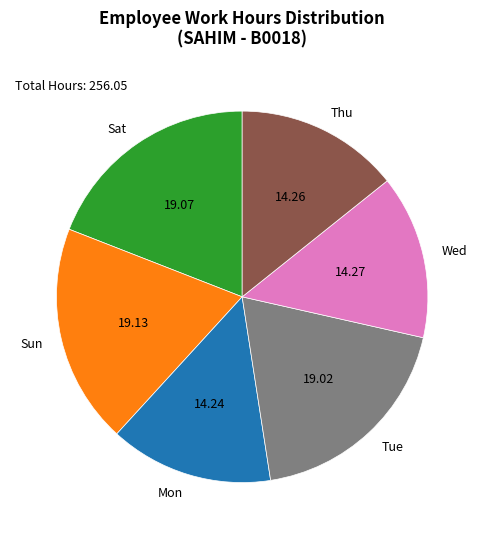

How many segments does this pie chart have?

6